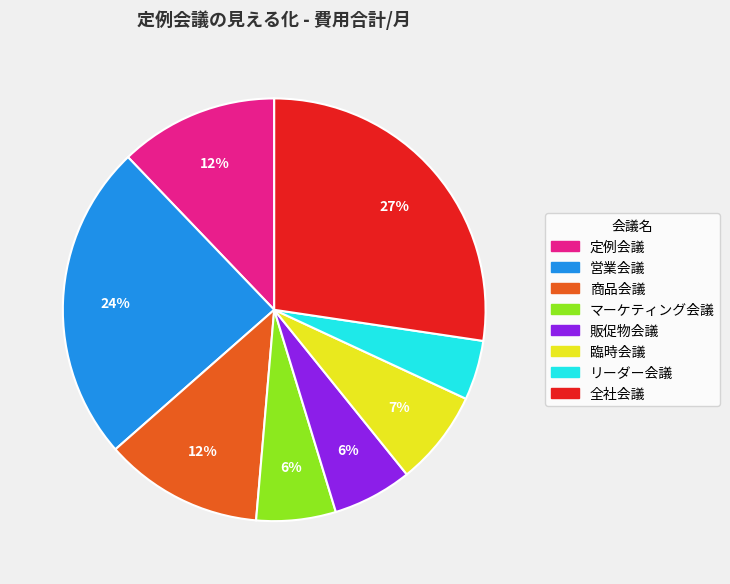

Which slice is the smallest?

リーダー会議